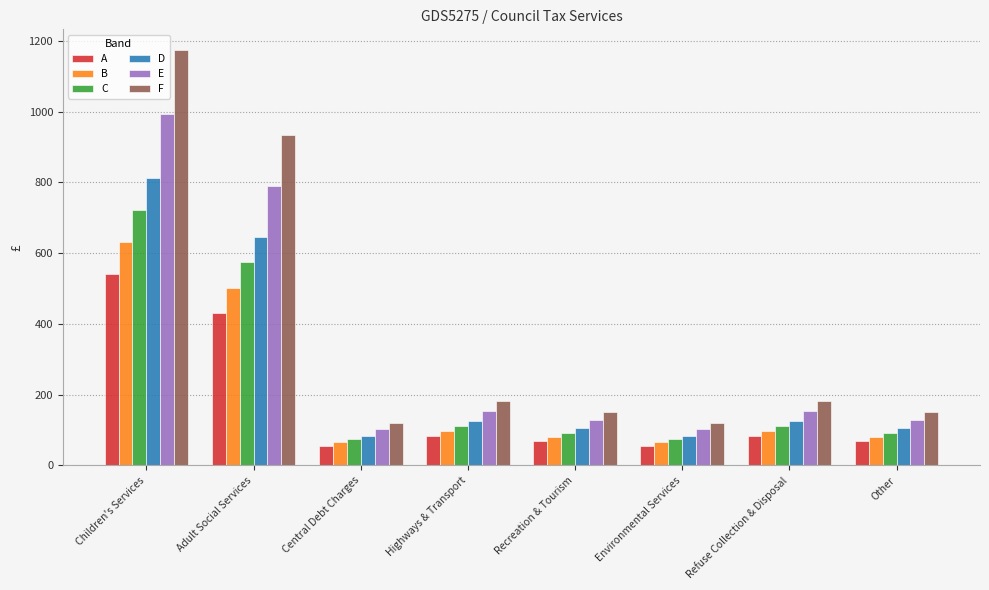

List the series in order of their peak value, highest first.

F, E, D, C, B, A